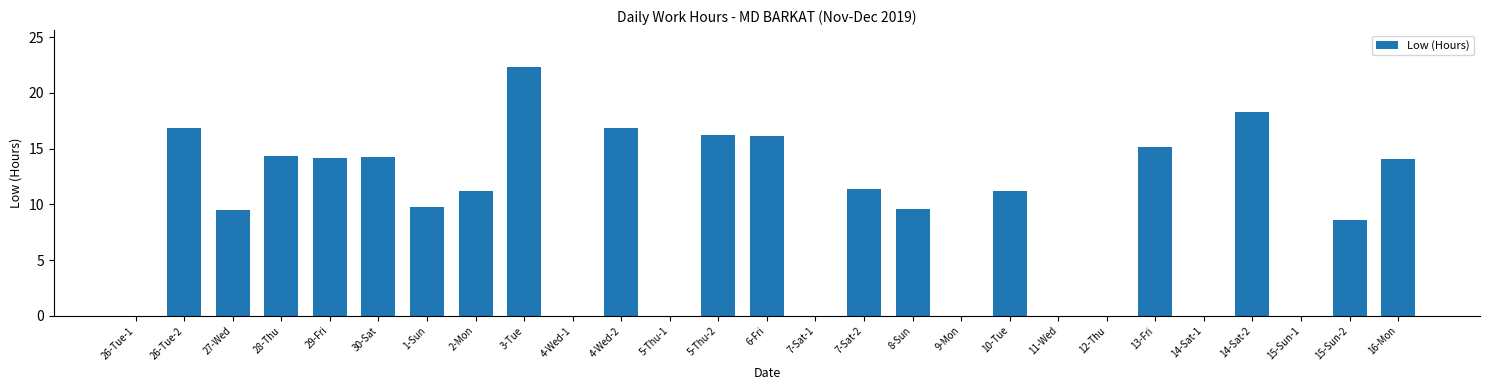

What is the change in value from 2-Mon to 5-Thu-1?

-11.2